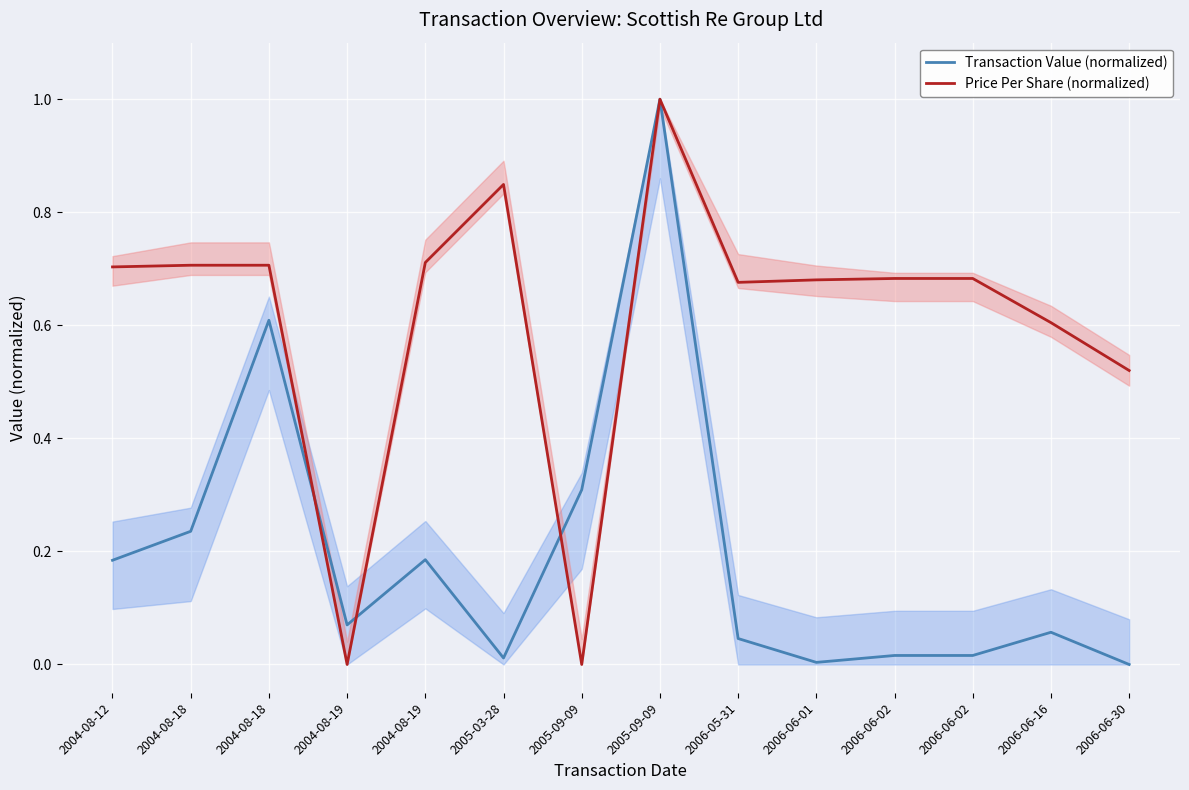

Which series has the widest spread of values?

Transaction Value (normalized)